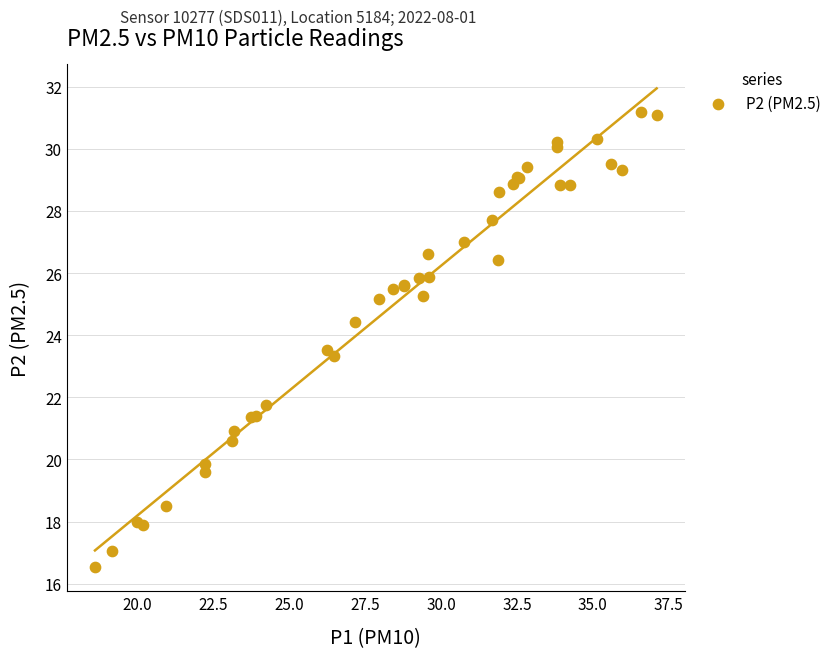

What Y value in the scatter plot is closest to 23?

23.3